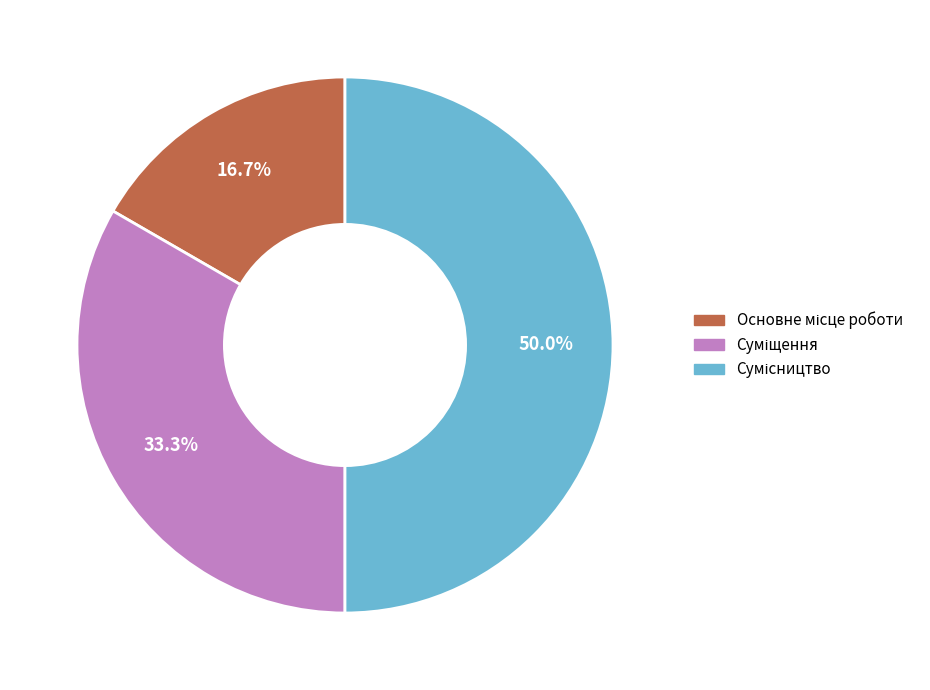

Rank the categories by value from highest to lowest.

Сумісництво, Суміщення, Основне місце роботи